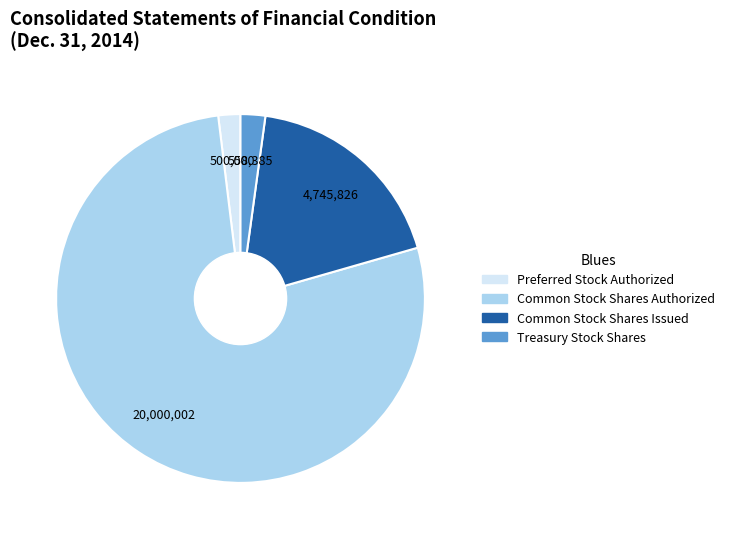

Combined, do Treasury Stock Shares and Preferred Stock Authorized account for over 50%?

No